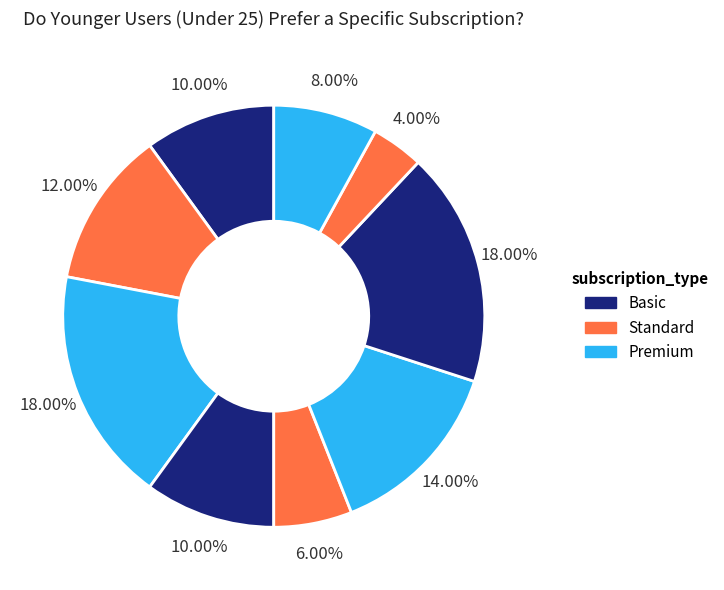

Is there a majority slice in this chart?

No